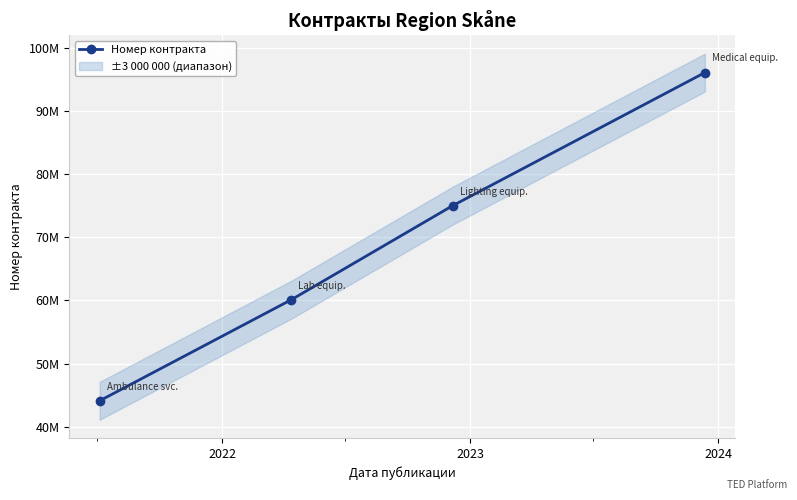

What value does the data have at 2023, to the nearest 50?

74995850